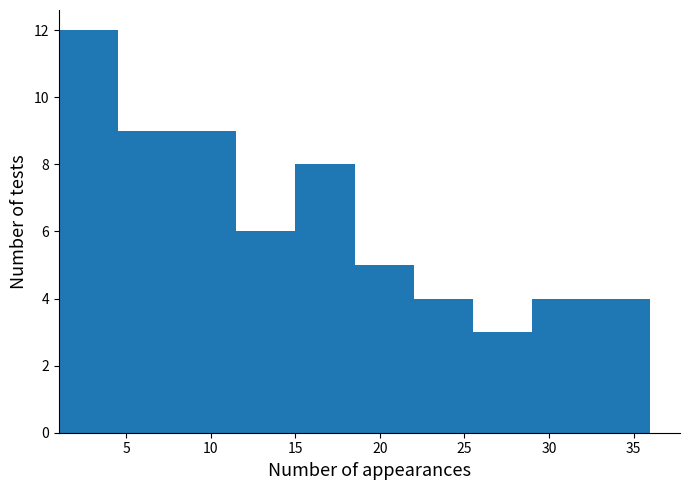

What is the height of the bar covering 8.0 to 11.5 on the x-axis? The values are not printed on the chart, so give them approximately, as read against the axis.

9